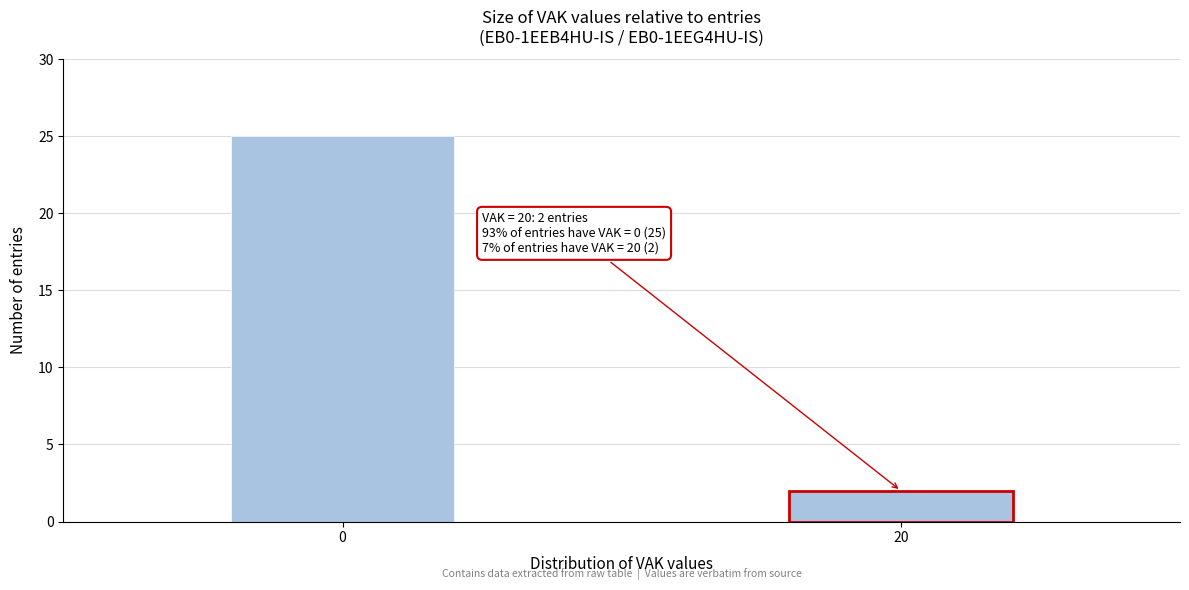

Reading left to right, extract all data points from this chart.

25	2